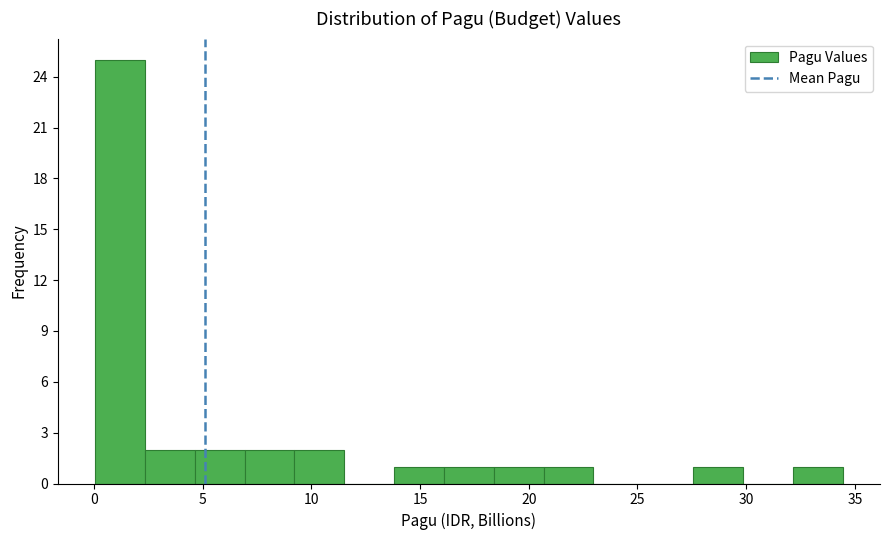

Reading left to right, transcribe this chart: for each bar, give the range it covers on the x-axis and its height. Neither the bar edges nor the heights are printed on the chart, so give them approximately, as read against the axes.

0.0 to 2.5: 25
2.5 to 4.5: 2
4.5 to 7.0: 2
7.0 to 9.0: 2
9.0 to 11.5: 2
11.5 to 14.0: 0
14.0 to 16.0: 1
16.0 to 18.5: 1
18.5 to 20.5: 1
20.5 to 23.0: 1
23.0 to 25.5: 0
25.5 to 27.5: 0
27.5 to 30.0: 1
30.0 to 32.0: 0
32.0 to 34.5: 1